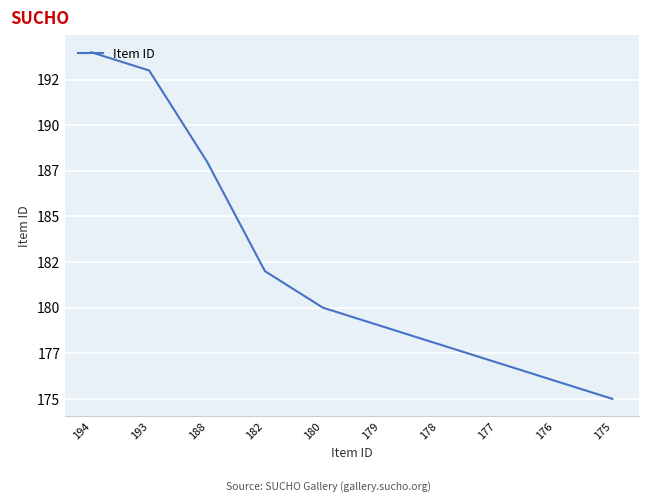

Reading left to right, transcribe all the data shown in this chart.

194	193	188	182	180	179	178	177	176	175